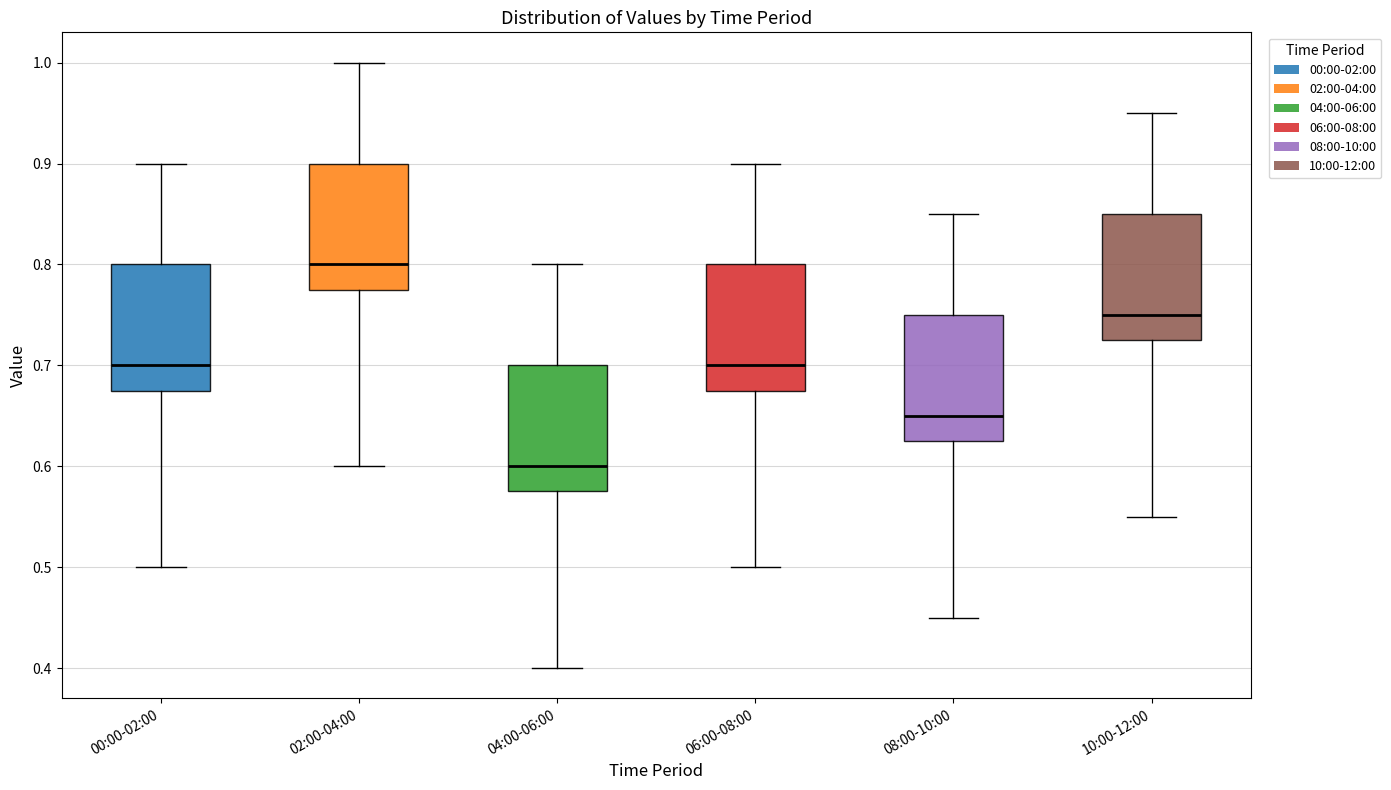

Which box's median line is the lowest?

04:00-06:00